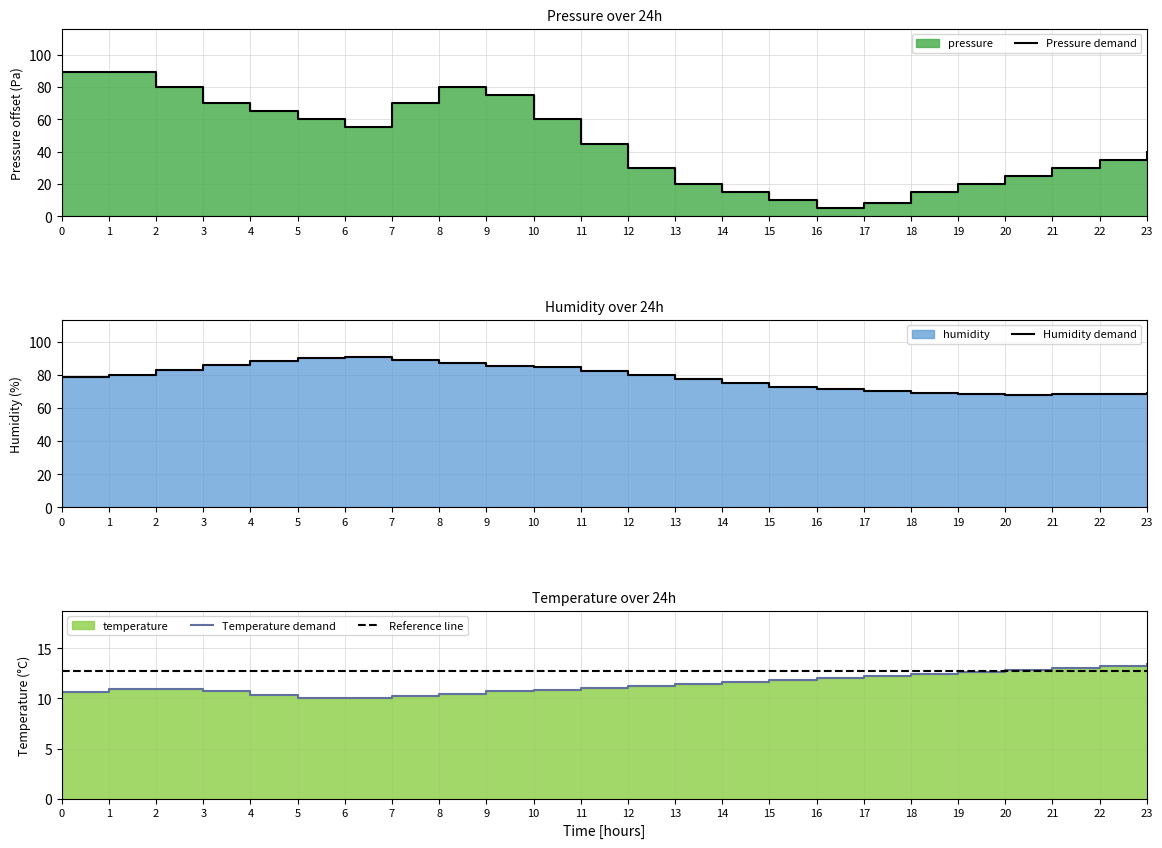

What is the value of the Reference line point at the 10th from the left?

12.7